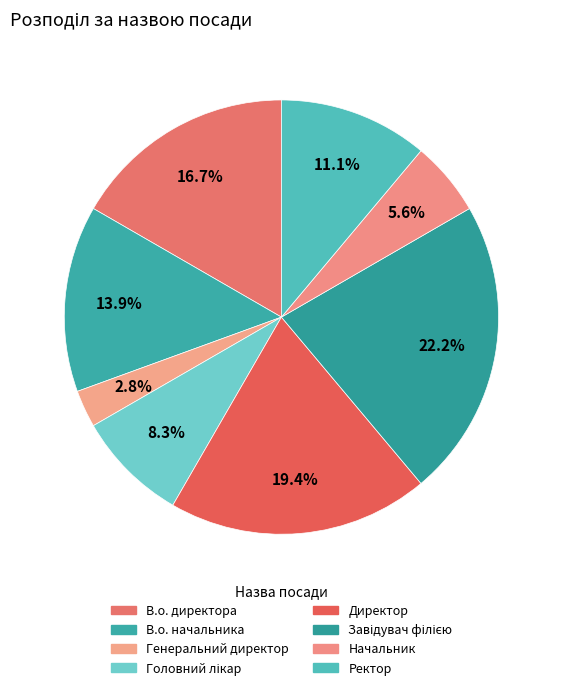

How many segments does this pie chart have?

8